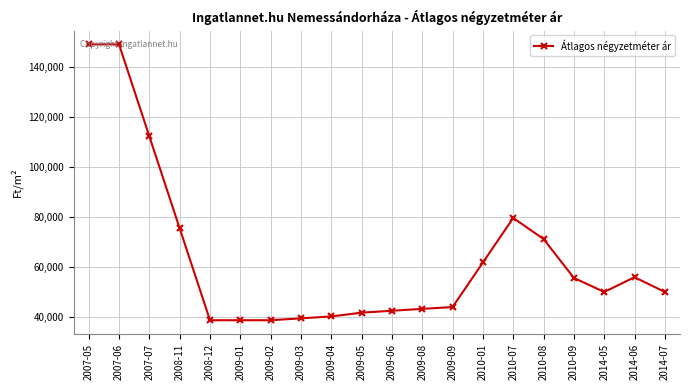

What position from the left is 2010-09?

17